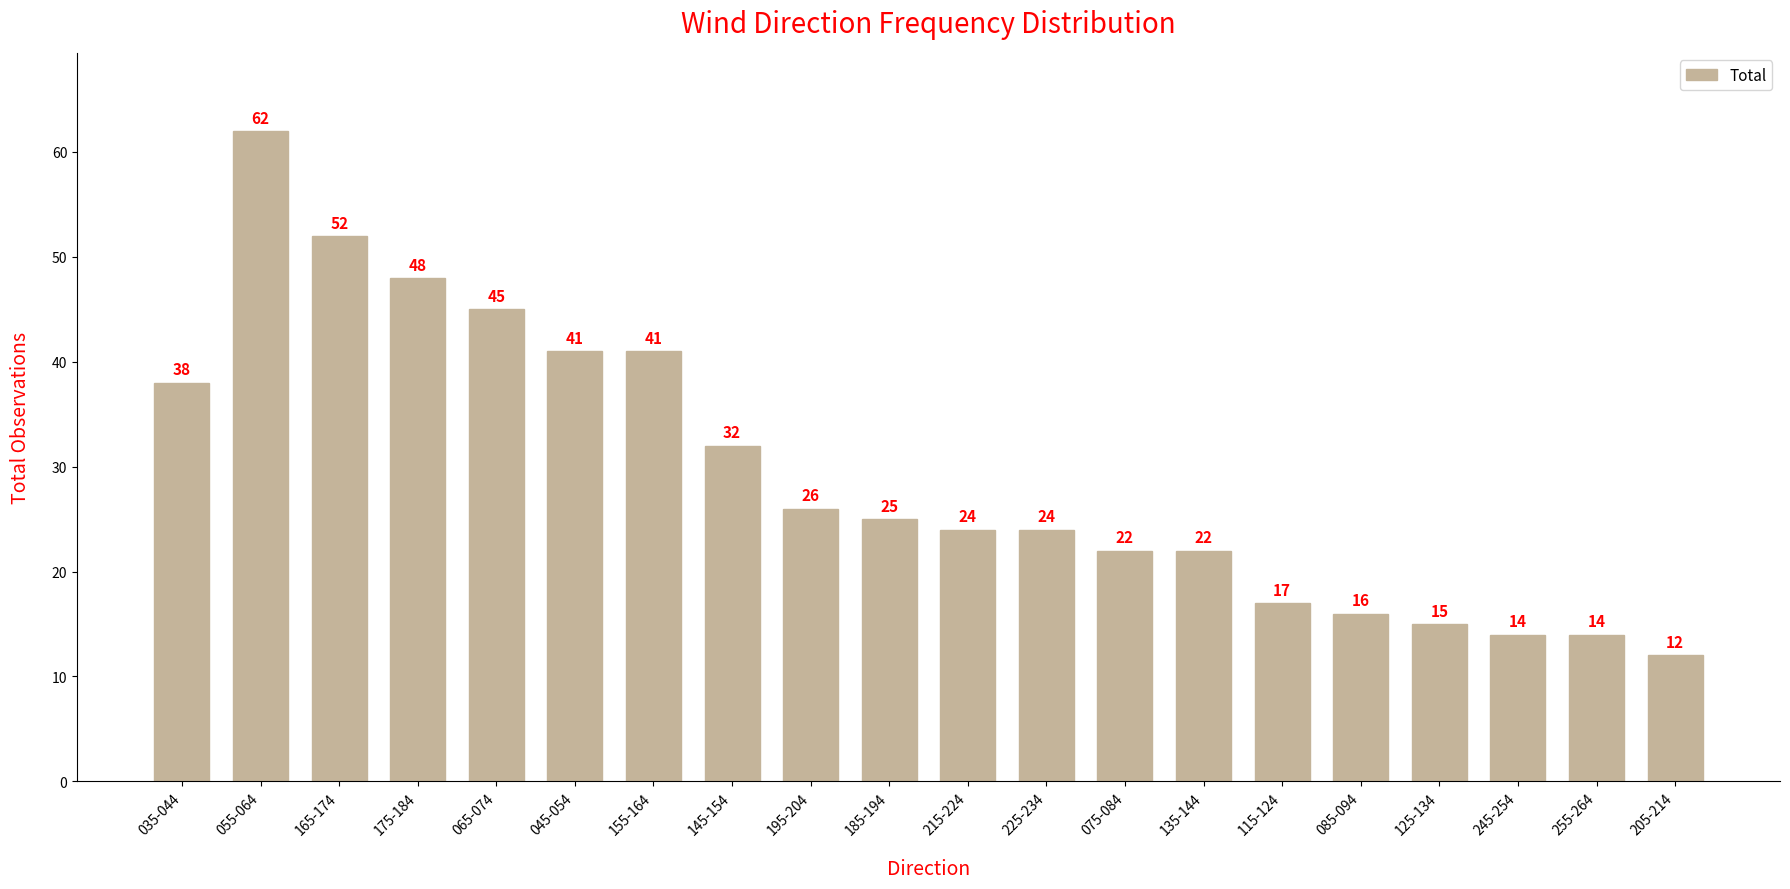

Which label corresponds to the largest value in the chart?

055-064